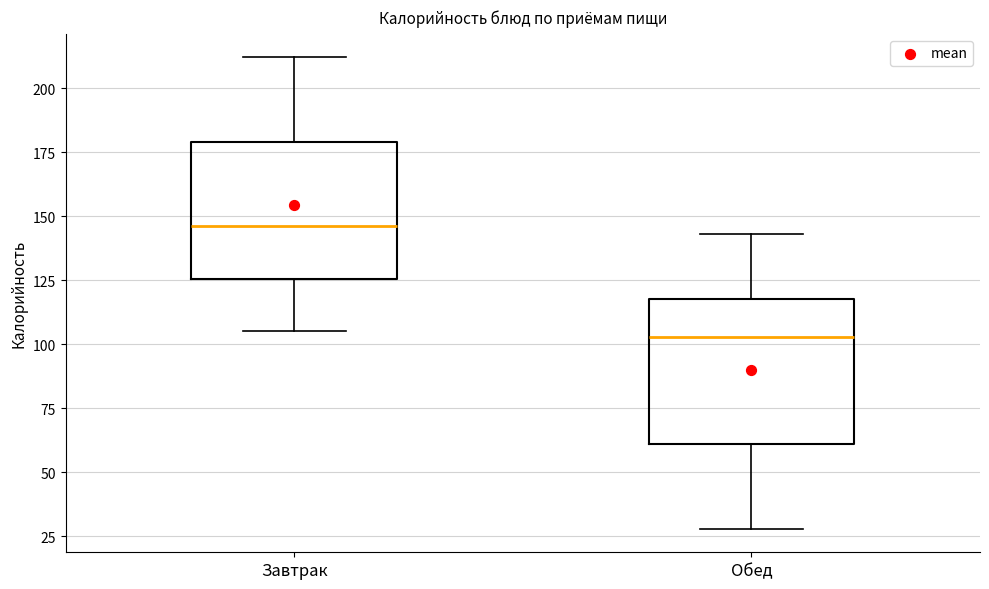

Where does the lower whisker of the box for Обед end on the y-axis? The values are not printed on the chart, so give them approximately, as read against the axis.

30